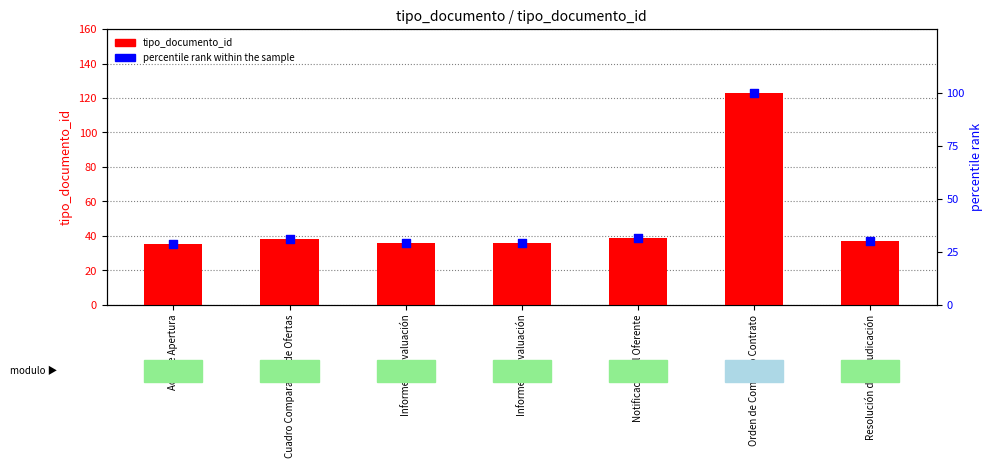

Which series contains the lowest Y value?

percentile rank within the sample